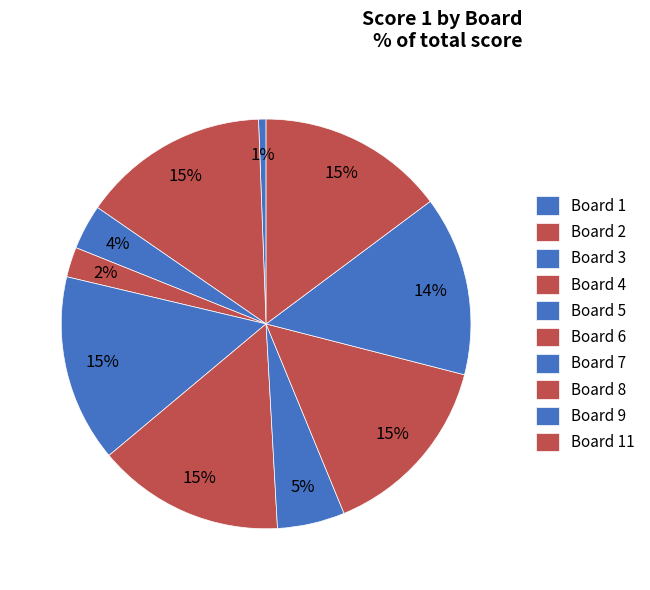

How many slices are in this pie chart?

10